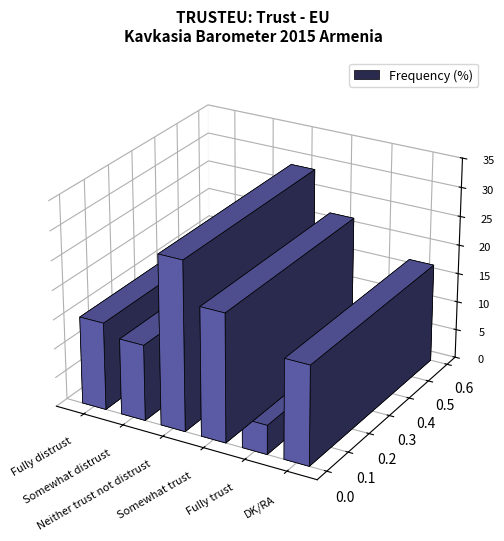

What is the difference between the values at Somewhat distrust and Fully trust?

8